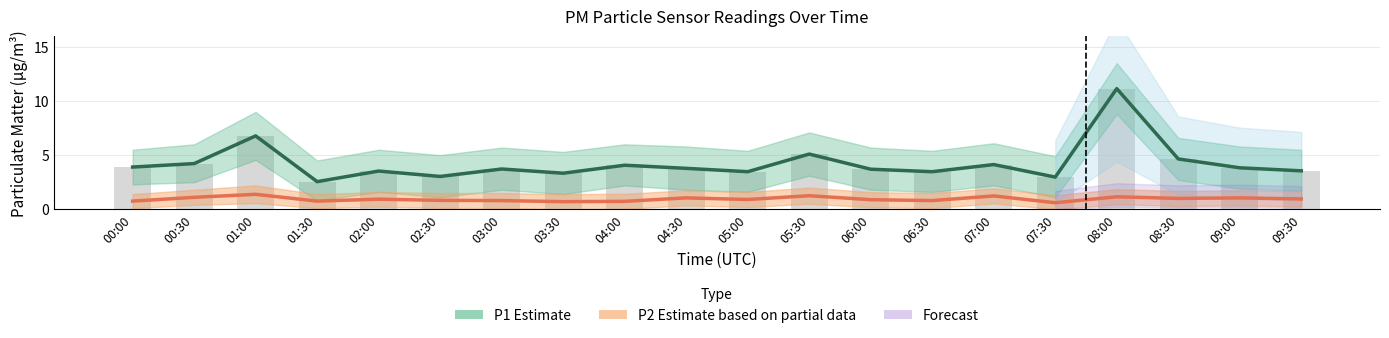

Reading right to left, extract all data points from this chart.

P1 Estimate: 09:30=3.5	09:00=3.8	08:30=4.7	08:00=11.2	07:30=3.0	07:00=4.1	06:30=3.5	06:00=3.7	05:30=5.1	05:00=3.5	04:30=3.8	04:00=4.1	03:30=3.3	03:00=3.7	02:30=3.0	02:00=3.5	01:30=2.5	01:00=6.8	00:30=4.2	00:00=3.9
P2 Estimate (partial): 09:30=0.9	09:00=1.1	08:30=1.0	08:00=1.1	07:30=0.6	07:00=1.2	06:30=0.8	06:00=0.9	05:30=1.2	05:00=0.9	04:30=1.1	04:00=0.7	03:30=0.7	03:00=0.8	02:30=0.8	02:00=0.9	01:30=0.8	01:00=1.4	00:30=1.1	00:00=0.8